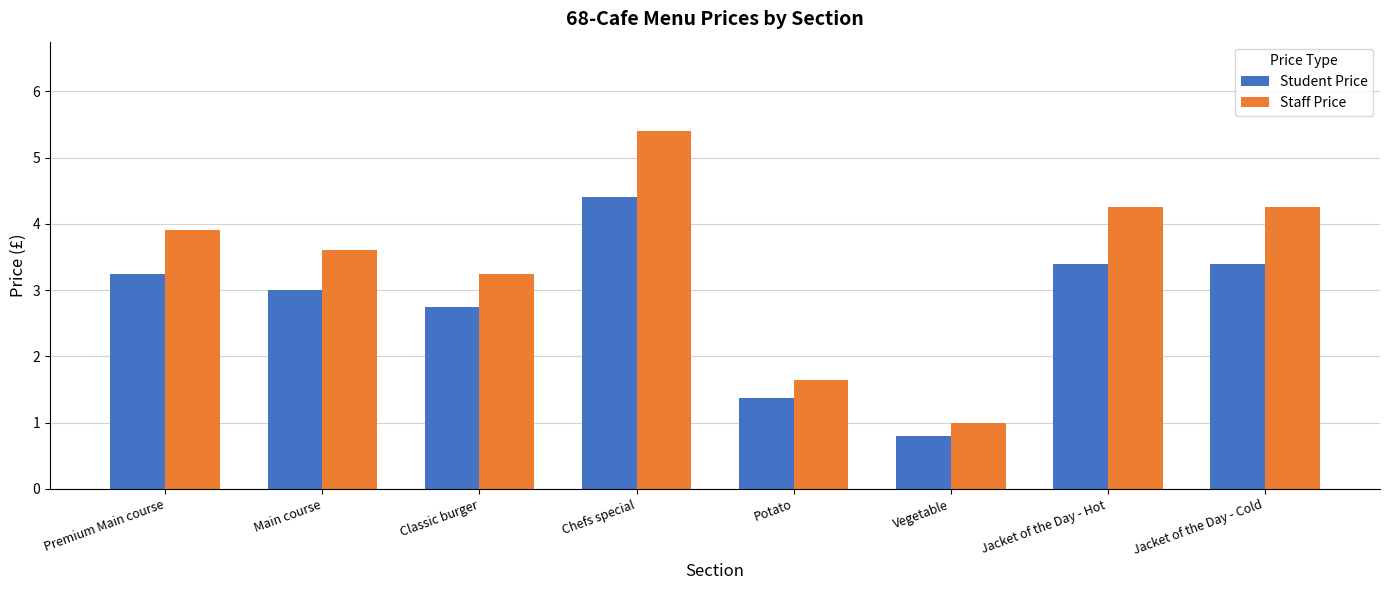

What is the minimum value shown in the chart?

0.8